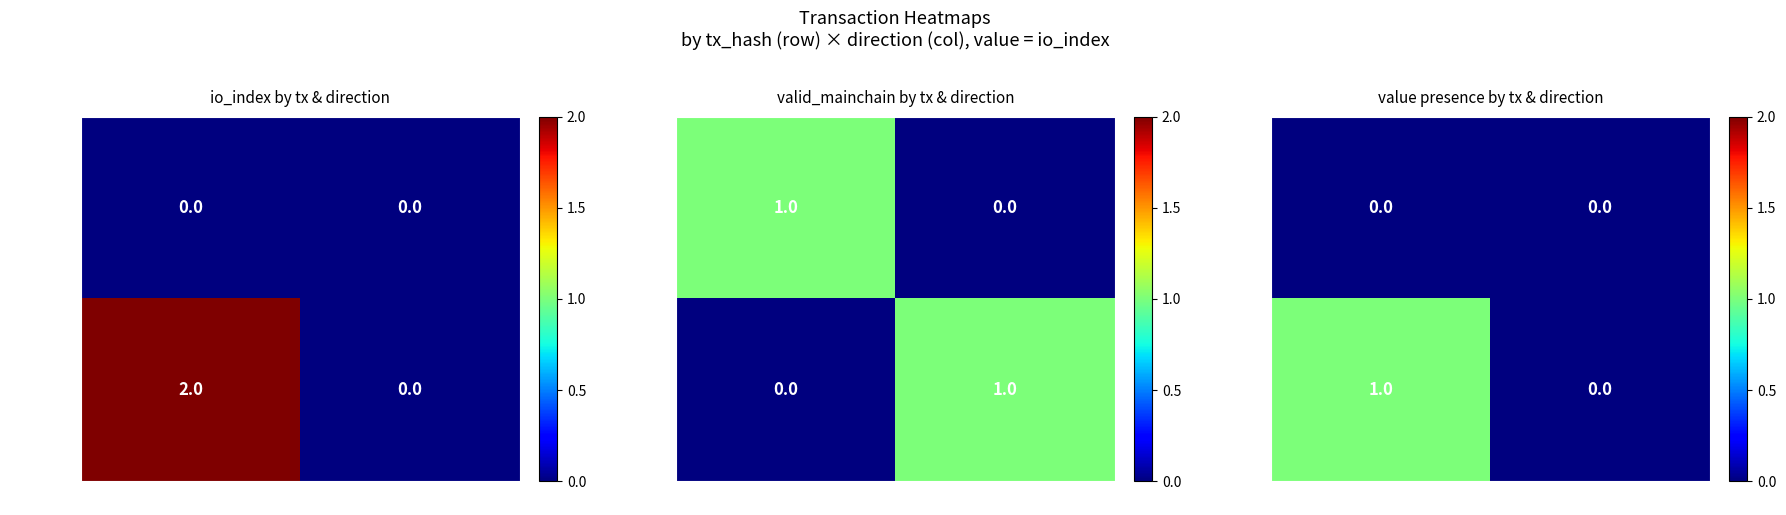

True or false: bf82204d… has a value of 0 at -1.

True